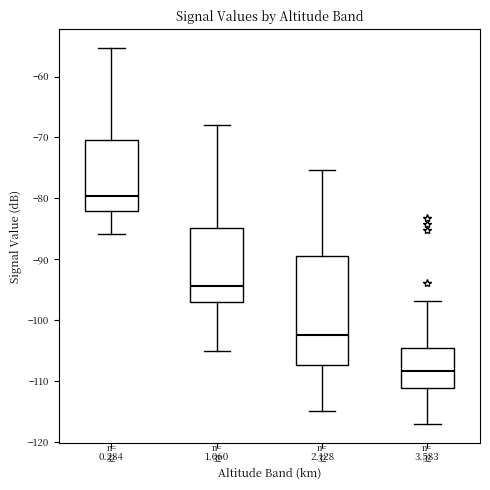

Where does the upper whisker of the box at x = 3.583 end on the y-axis? The values are not printed on the chart, so give them approximately, as read against the axis.

-97